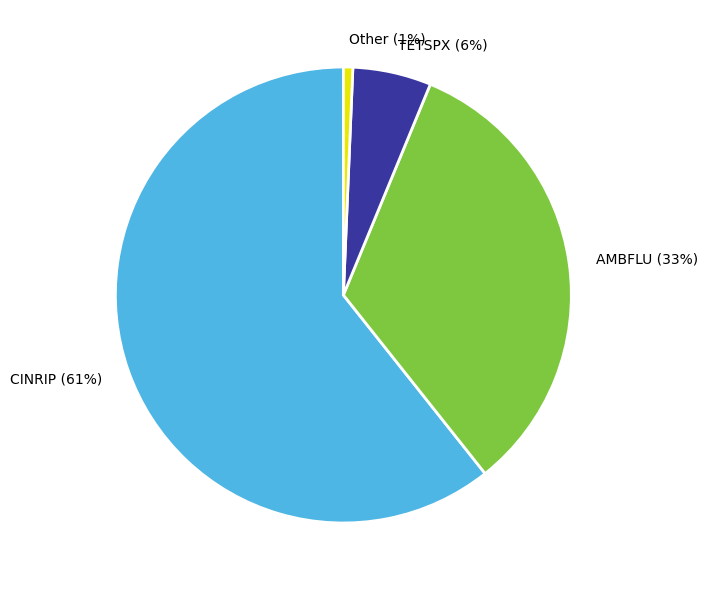

What percentage is the Other (1%) slice, to the nearest percent?

1%